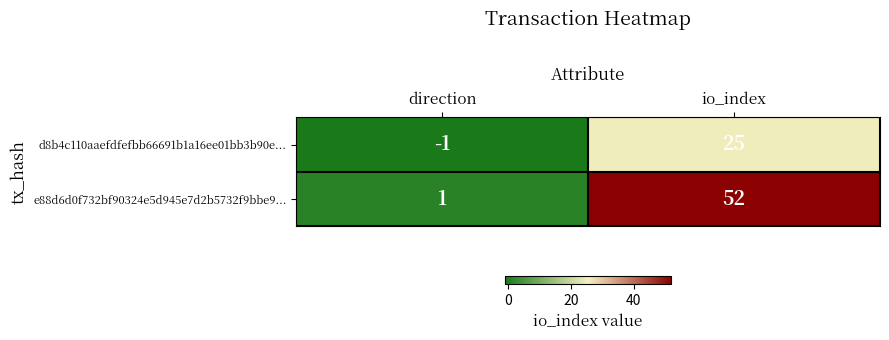

How many distinct data groups are displayed?

2